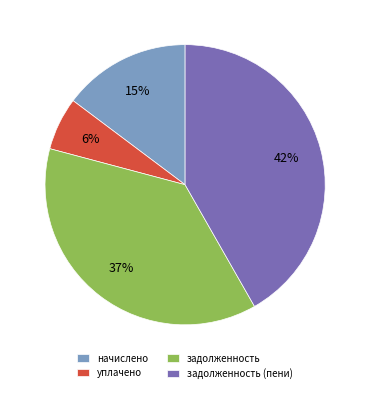

Approximately how many times larger is the value at начислено compared to задолженность?

0.4